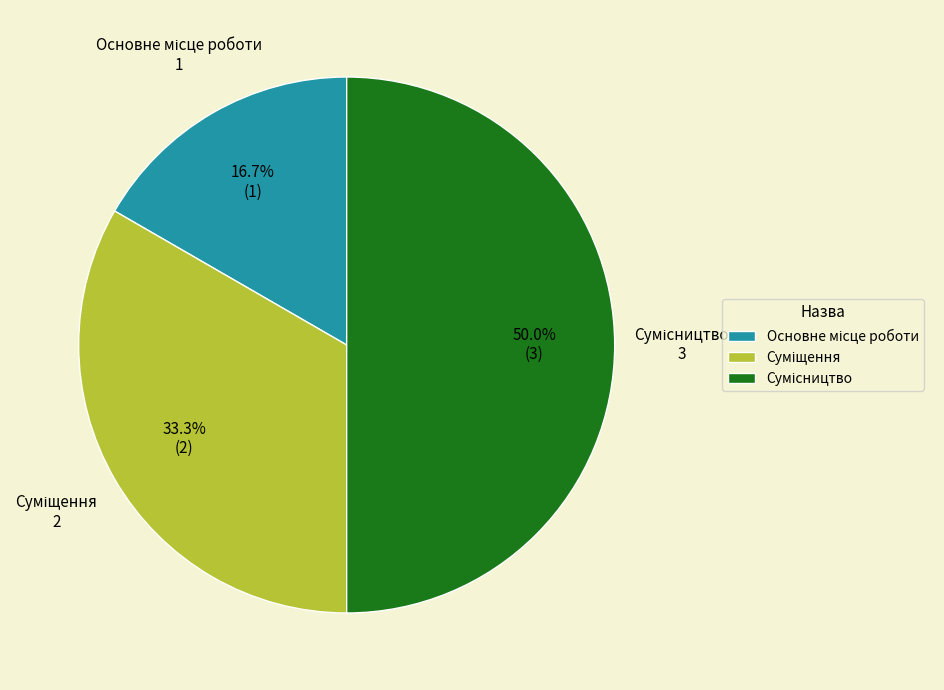

Count the number of slices in the pie.

3